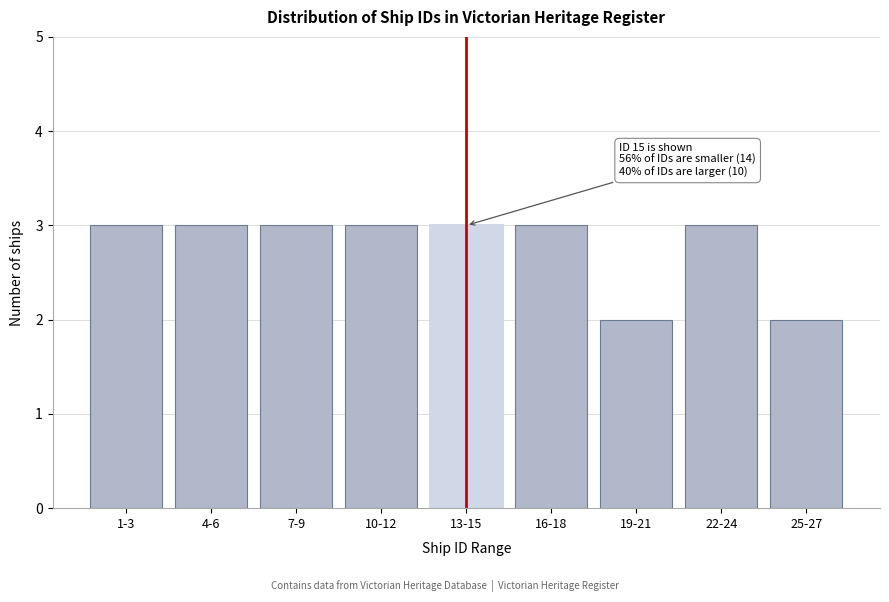

Reading left to right, extract all data points from this chart.

1-3=3	4-6=3	7-9=3	10-12=3	13-15=3	16-18=3	19-21=2	22-24=3	25-27=2